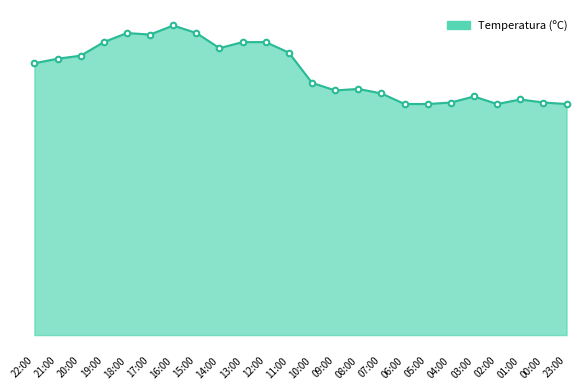

Does the chart have visible grid lines?

No